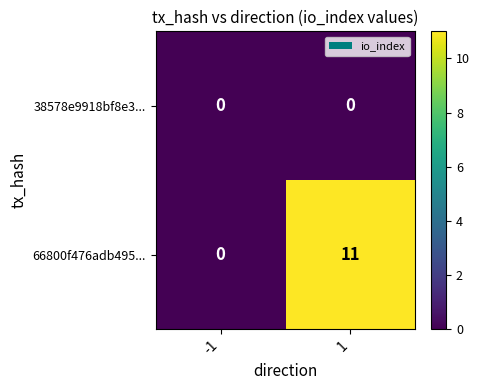

What is the greatest value displayed?

11